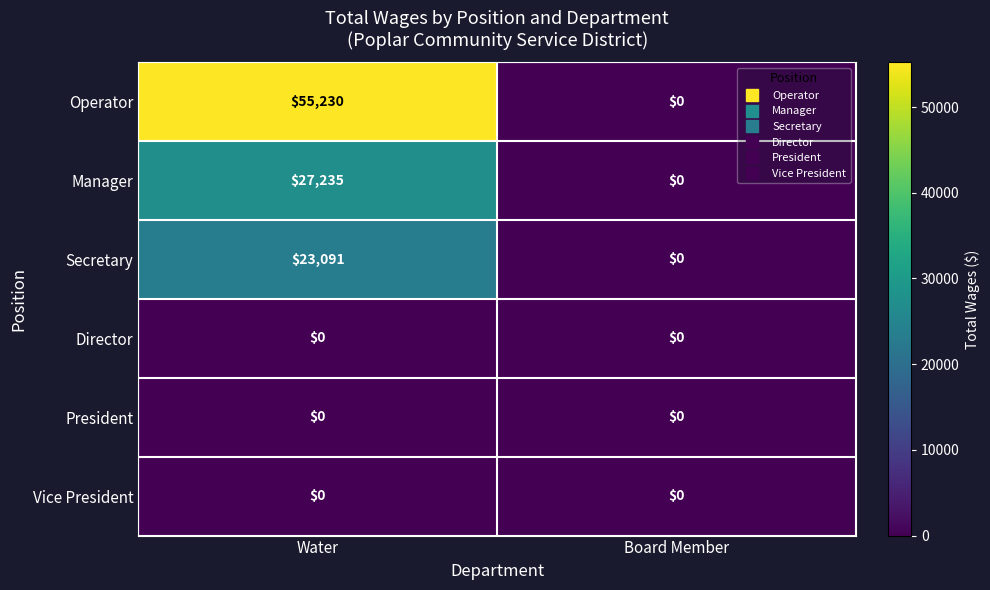

Between Water and Board Member, which series saw the biggest shift?

Operator